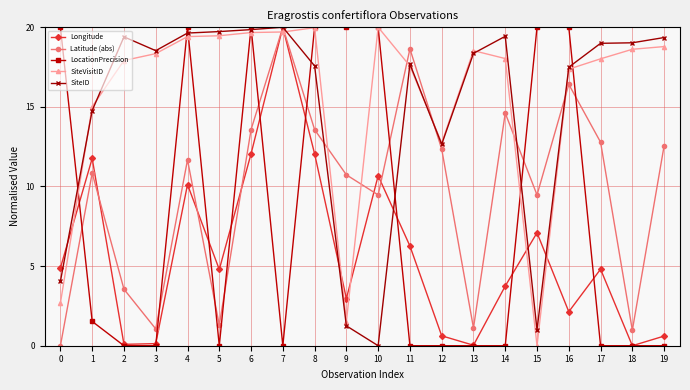

What is the spread (max minus min) of values at 4?

9.9